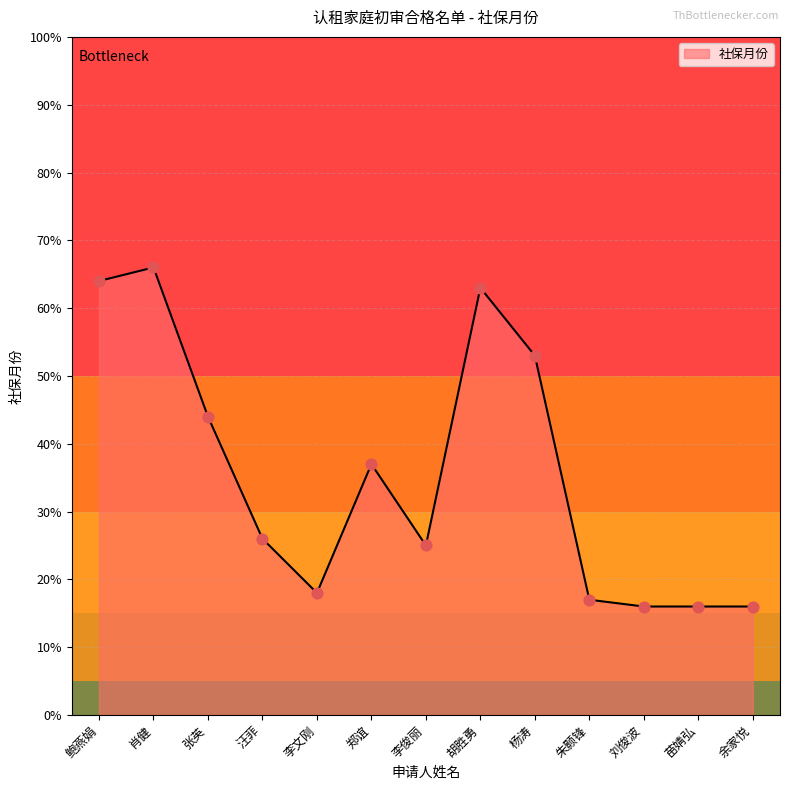

Between 刘俊波 and 李俊丽, which is larger?

李俊丽